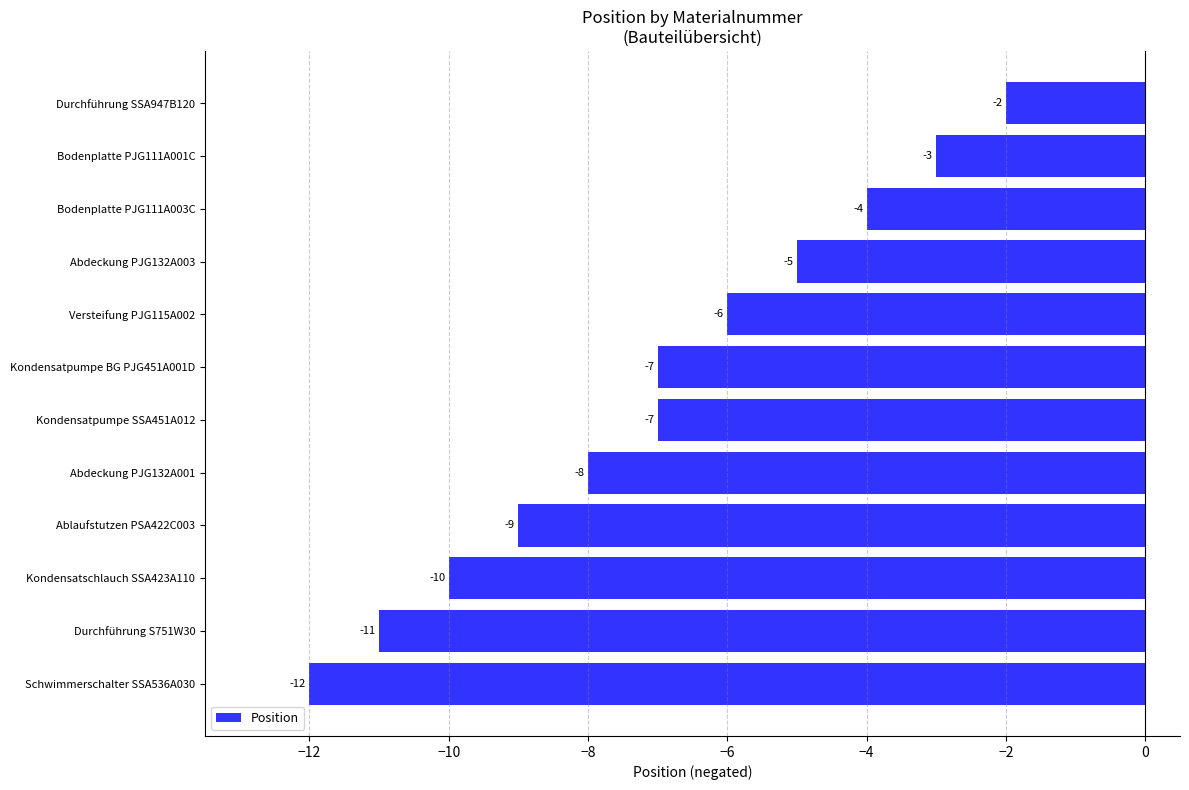

What is the average value?

-7